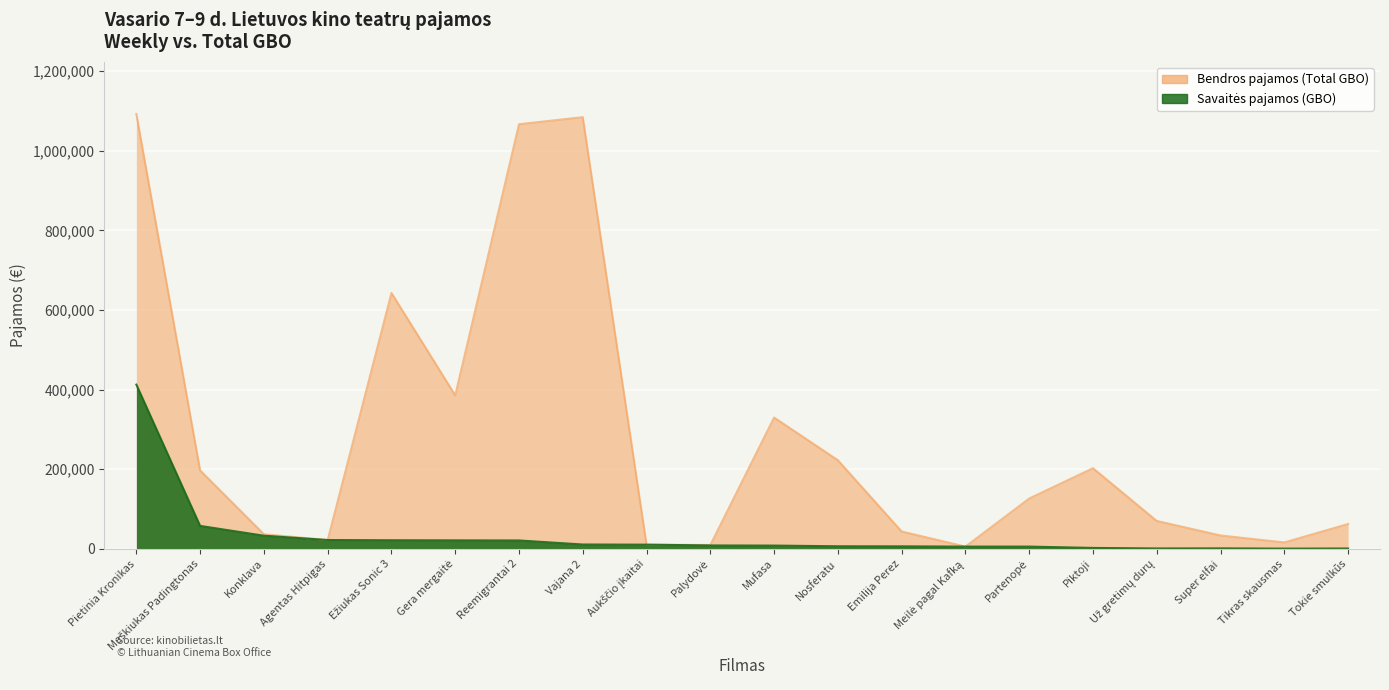

True or false: Bendros pajamos (Total GBO) has a value of 70009.5 at Už gretimų durų.

True